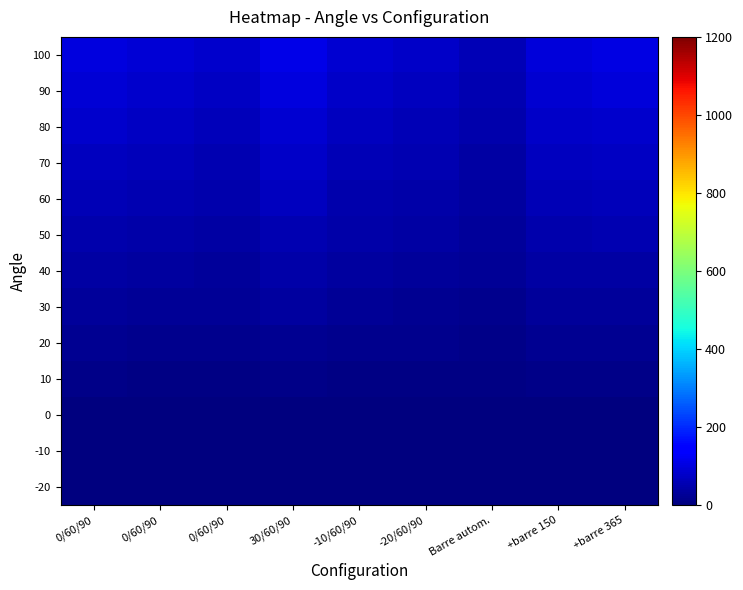

At which category is the sum across all series the highest?

30/60/90